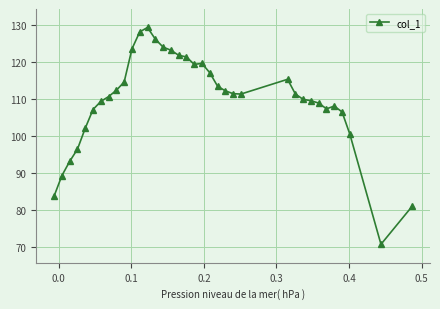

What is the greatest value displayed?

129.3